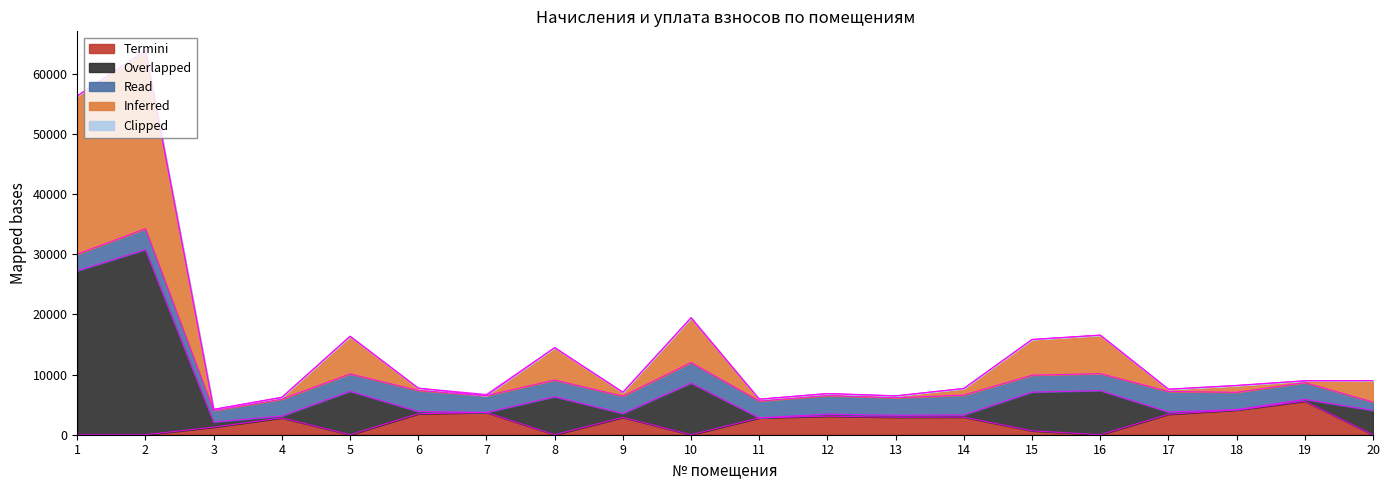

Where is the first local minimum for уплачено?

5